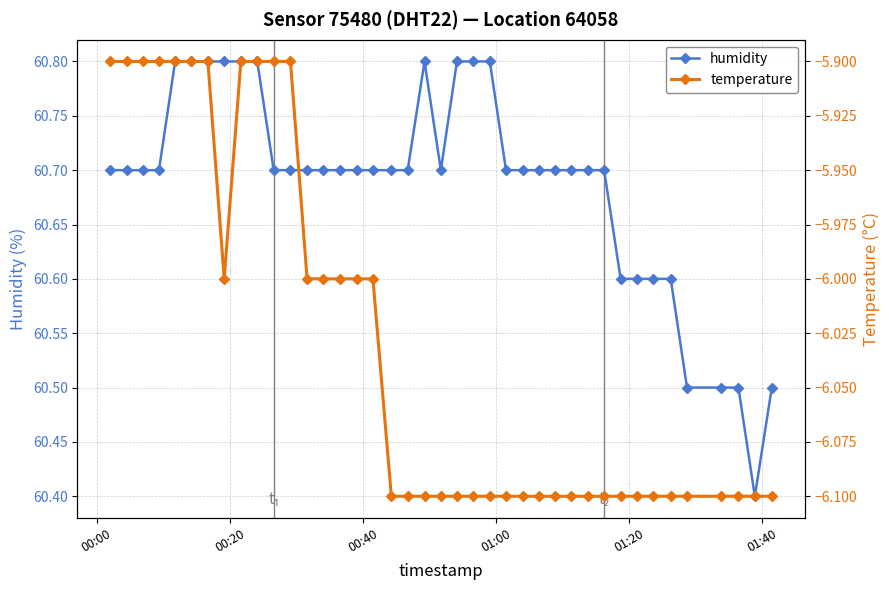

What is the lowest value of the temperature series?

-6.1